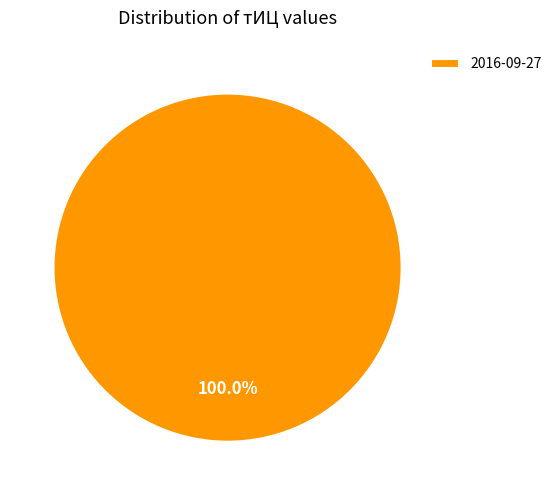

Count the number of slices in the pie.

1